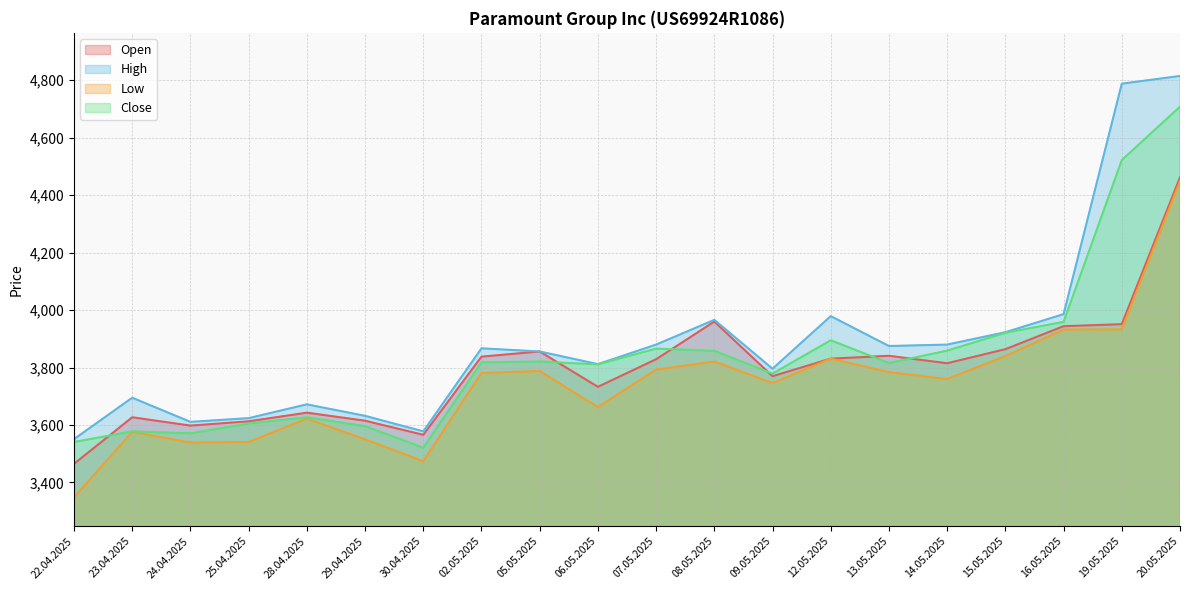

What is the total value across all series at 25.04.2025?

14383